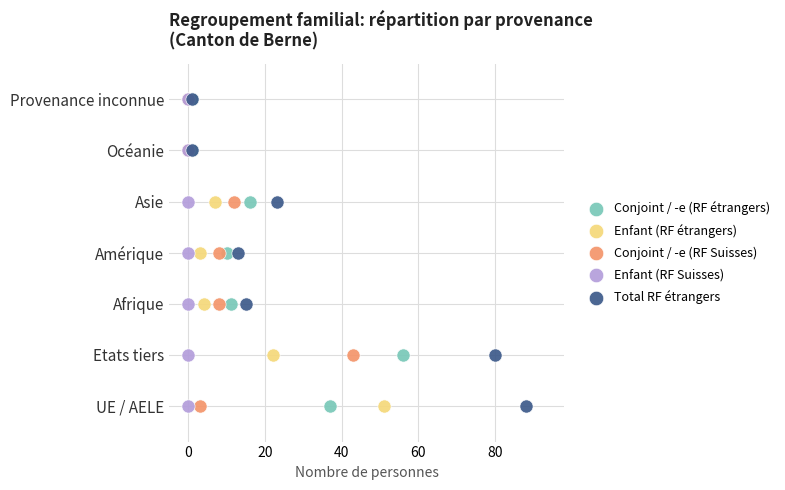

What are all the series names shown in the legend?

Conjoint / -e (RF étrangers), Enfant (RF étrangers), Conjoint / -e (RF Suisses), Enfant (RF Suisses), Total RF étrangers